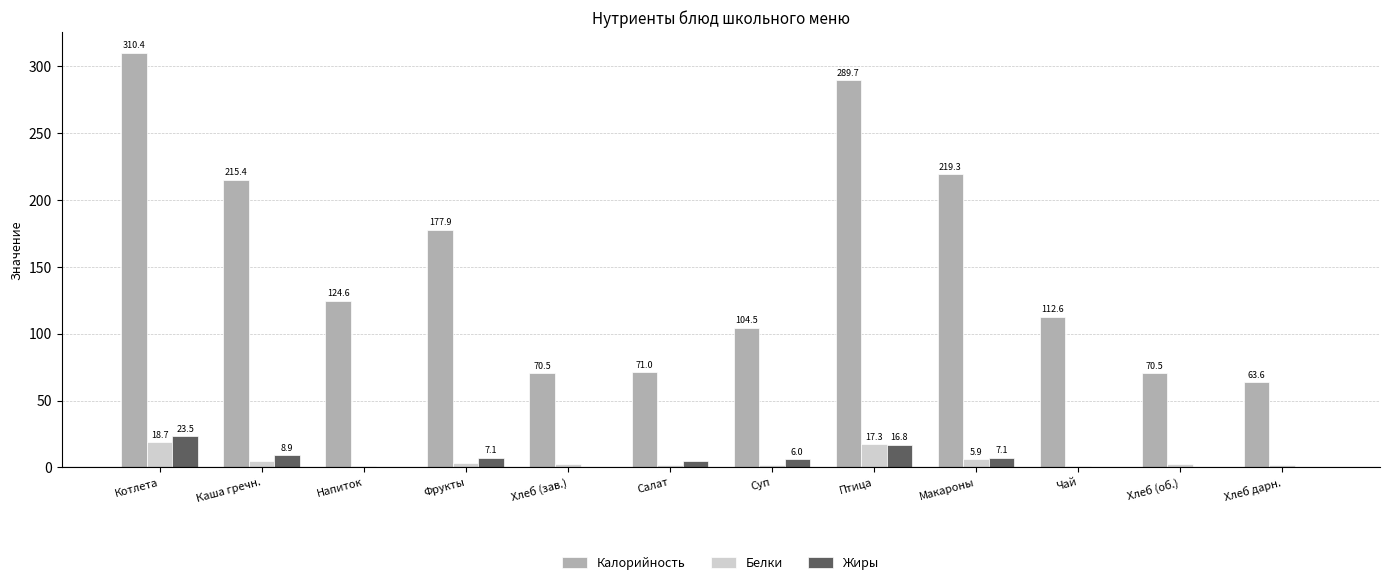

Does the chart contain stacked bars?

No